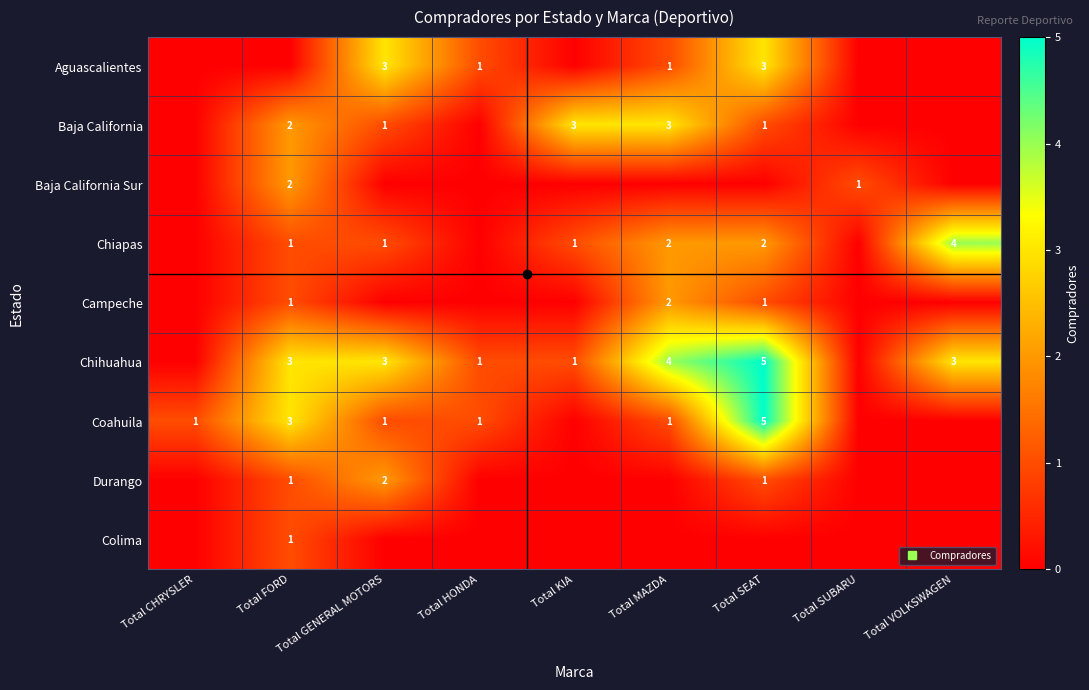

True or false: Chiapas has a value of 3 at Total VOLKSWAGEN.

False